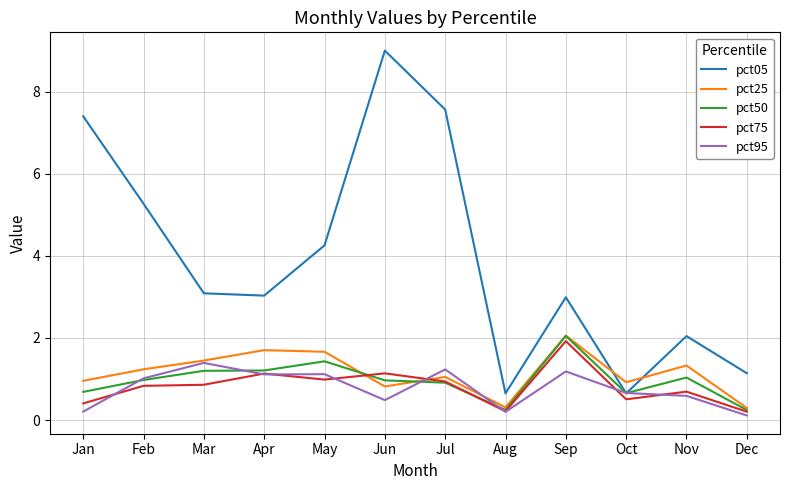

Count the number of data series in this chart.

5